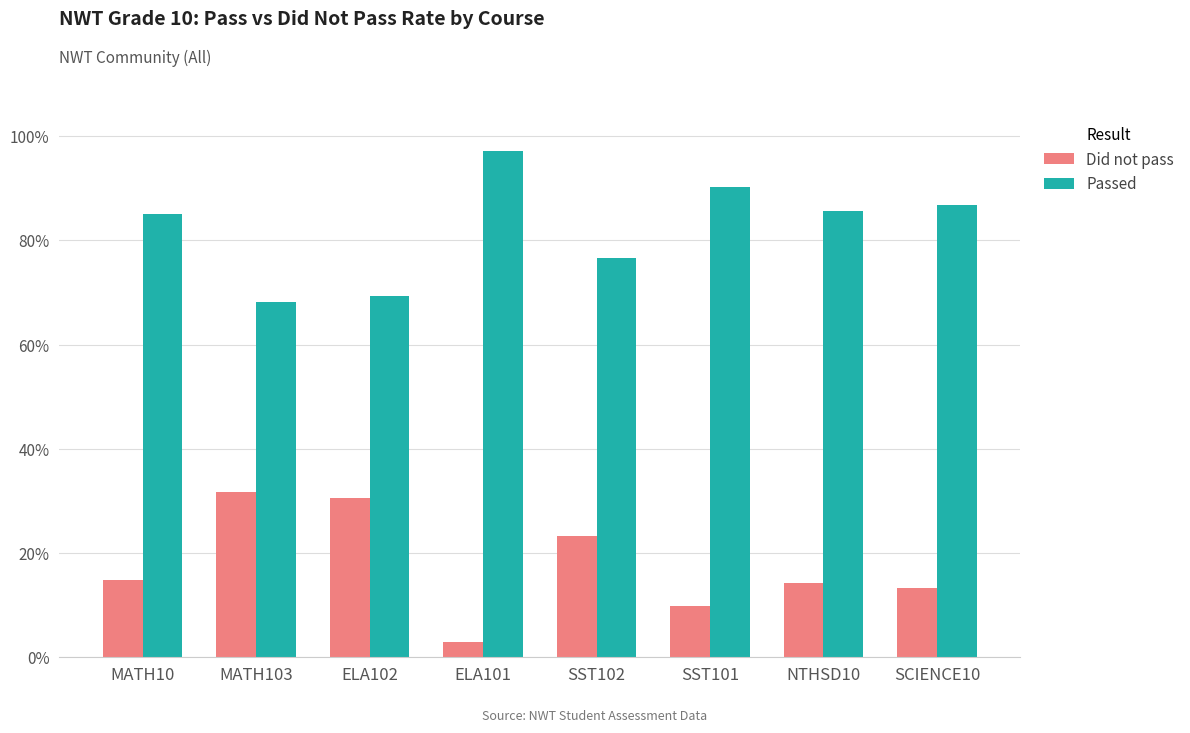

What is the value of the Did not pass bar at the 3rd from the left?

0.3